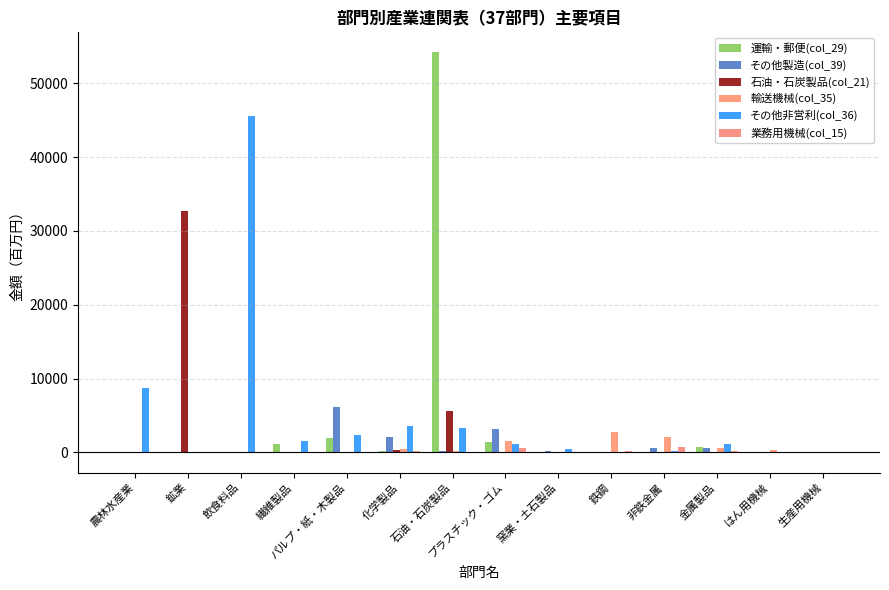

What position from the right is 生産用機械?

1